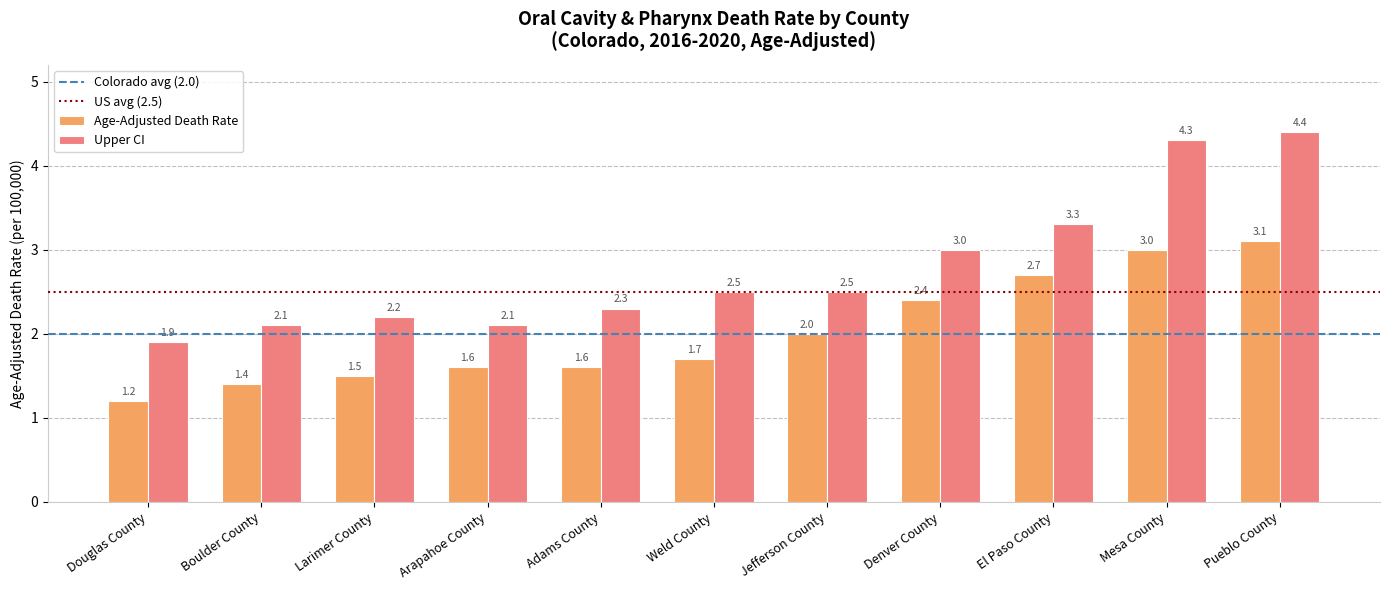

List the series in order of their overall mean, highest first.

Upper CI, Age-Adjusted Death Rate